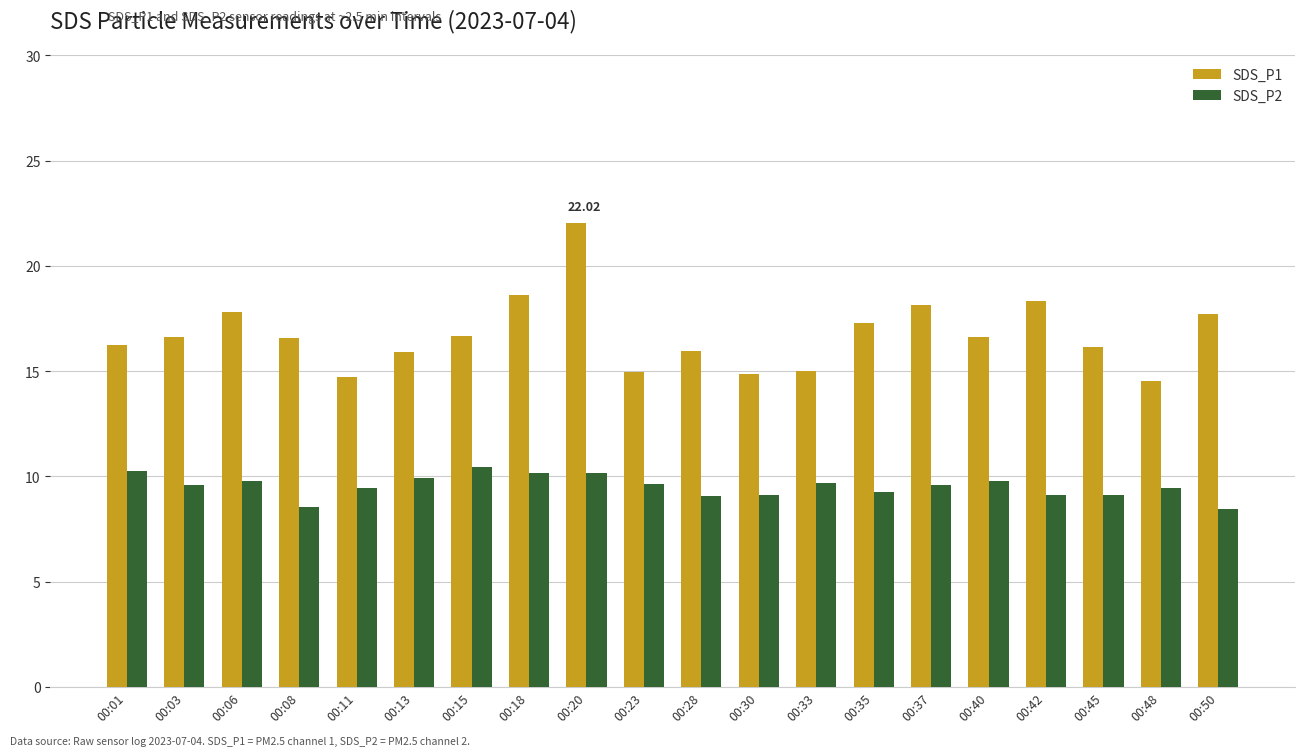

Which series has the largest range (max minus min)?

SDS_P1